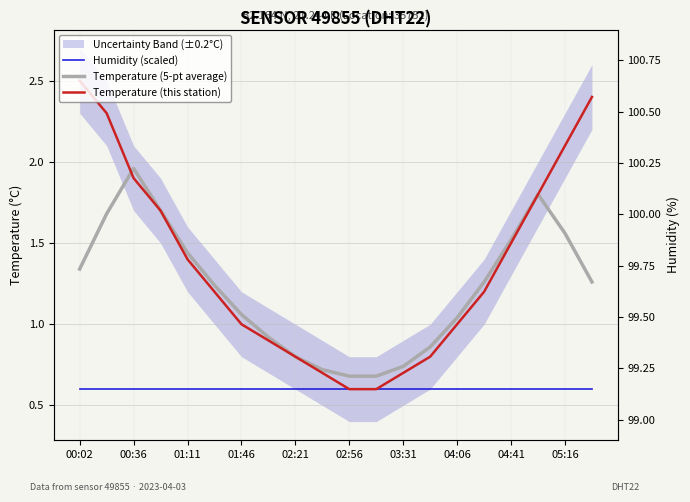

Which series has the largest range (max minus min)?

Temperature (this station)